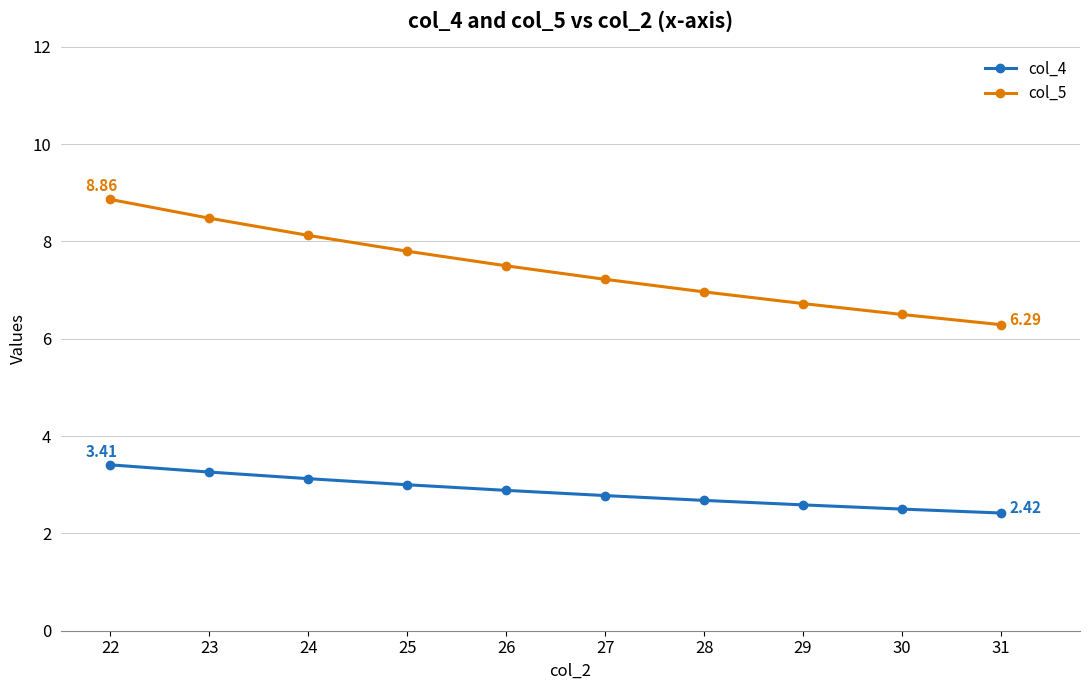

The col_4 series shows 1.9 at 24. True or false?

False